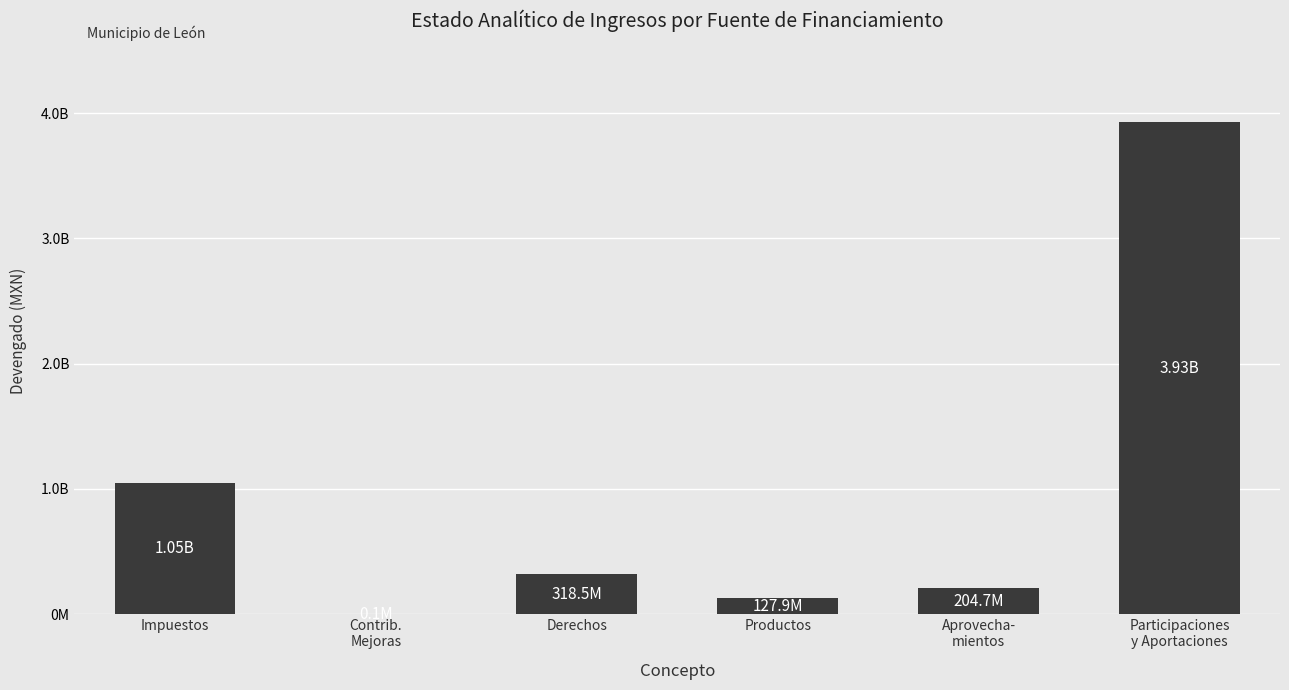

At which label does the data first exceed 318490017?

Impuestos